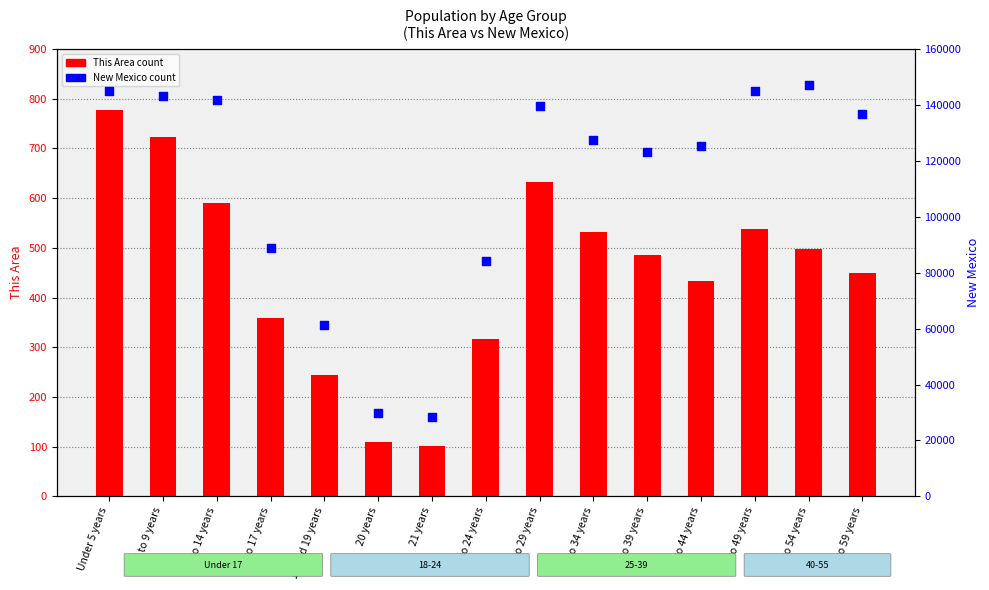

At how many categories does at least one series exceed 92300?

10